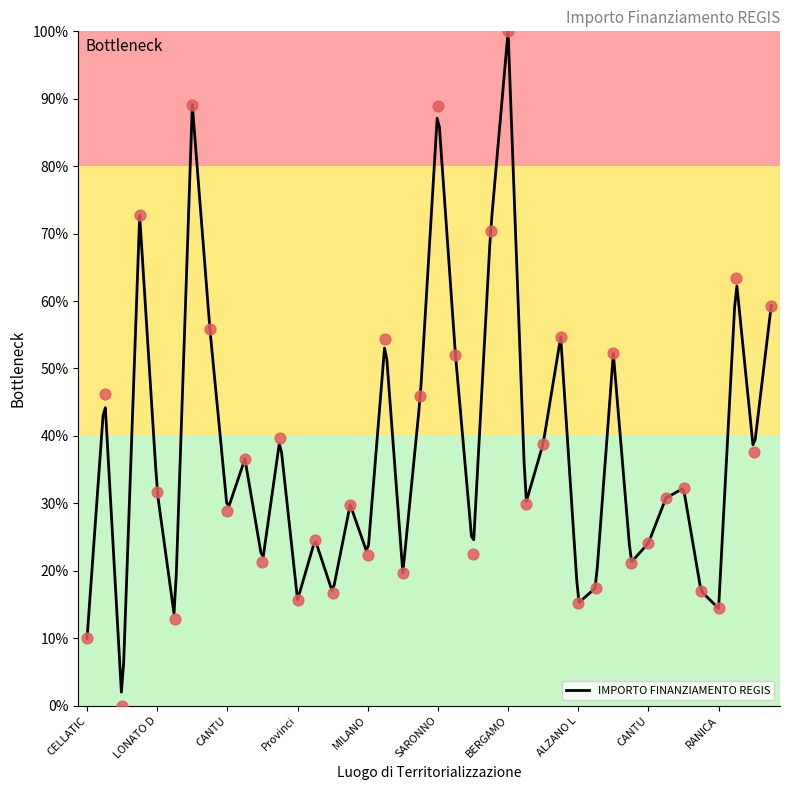

Between PAVIA and LOVERE, which is larger?

PAVIA